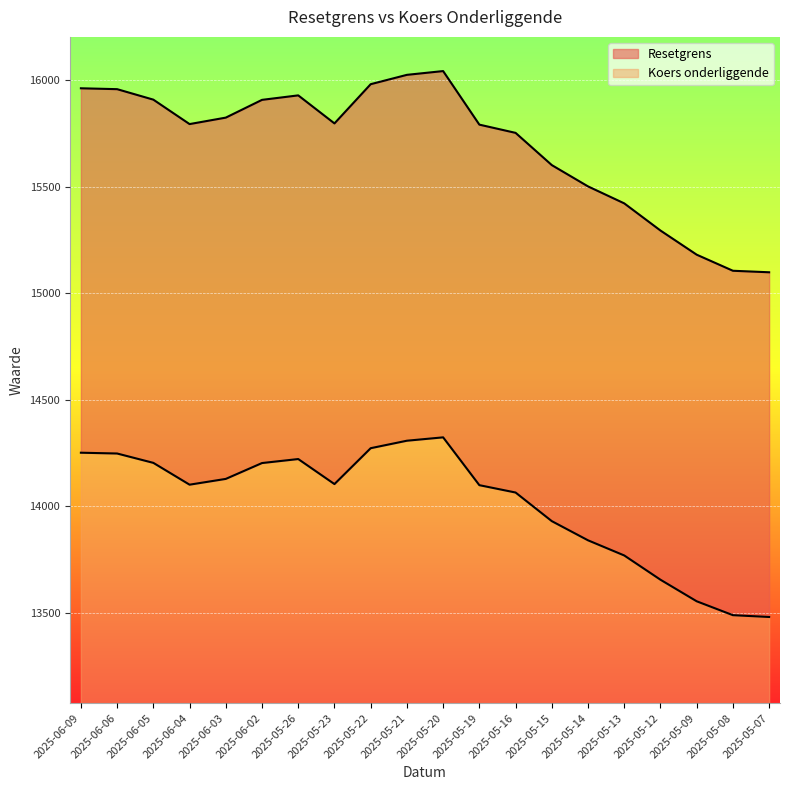

At which label does Resetgrens reach its minimum?

2025-05-07